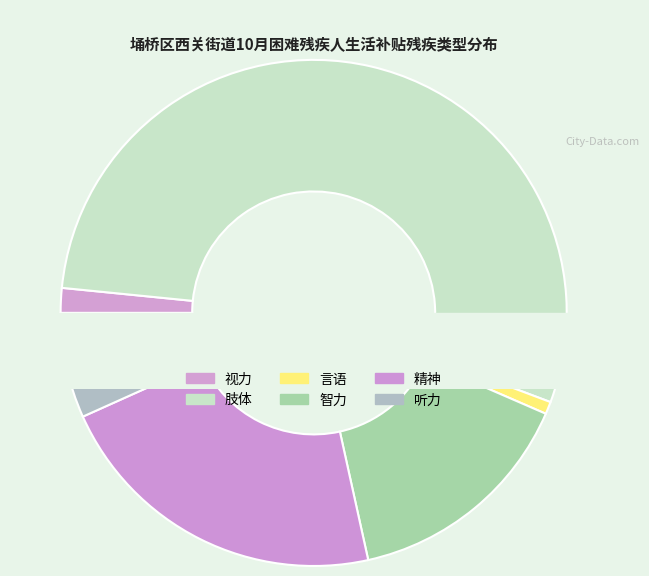

Does 视力 represent more than half of the total?

No